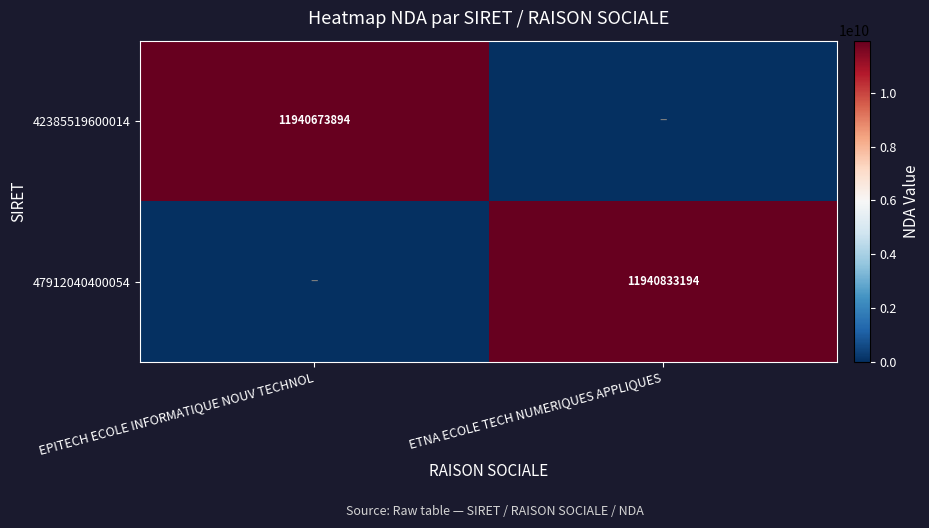

The 47912040400054 series shows 4725600885 at ETNA ECOLE TECH NUMERIQUES APPLIQUES. True or false?

False